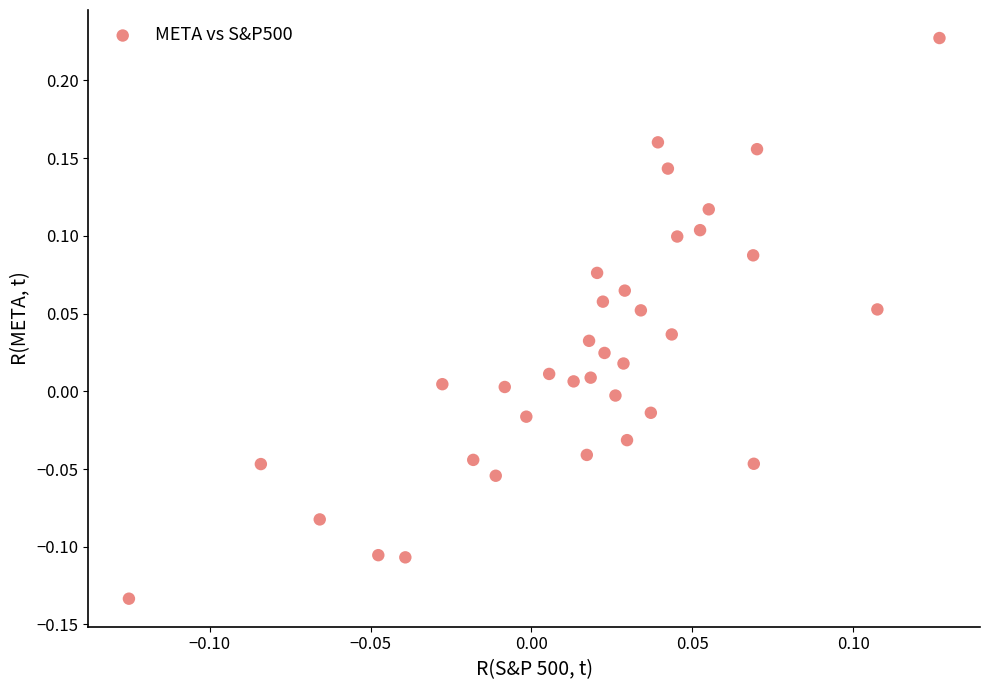

What is the range of X values (max minus min)?

0.3